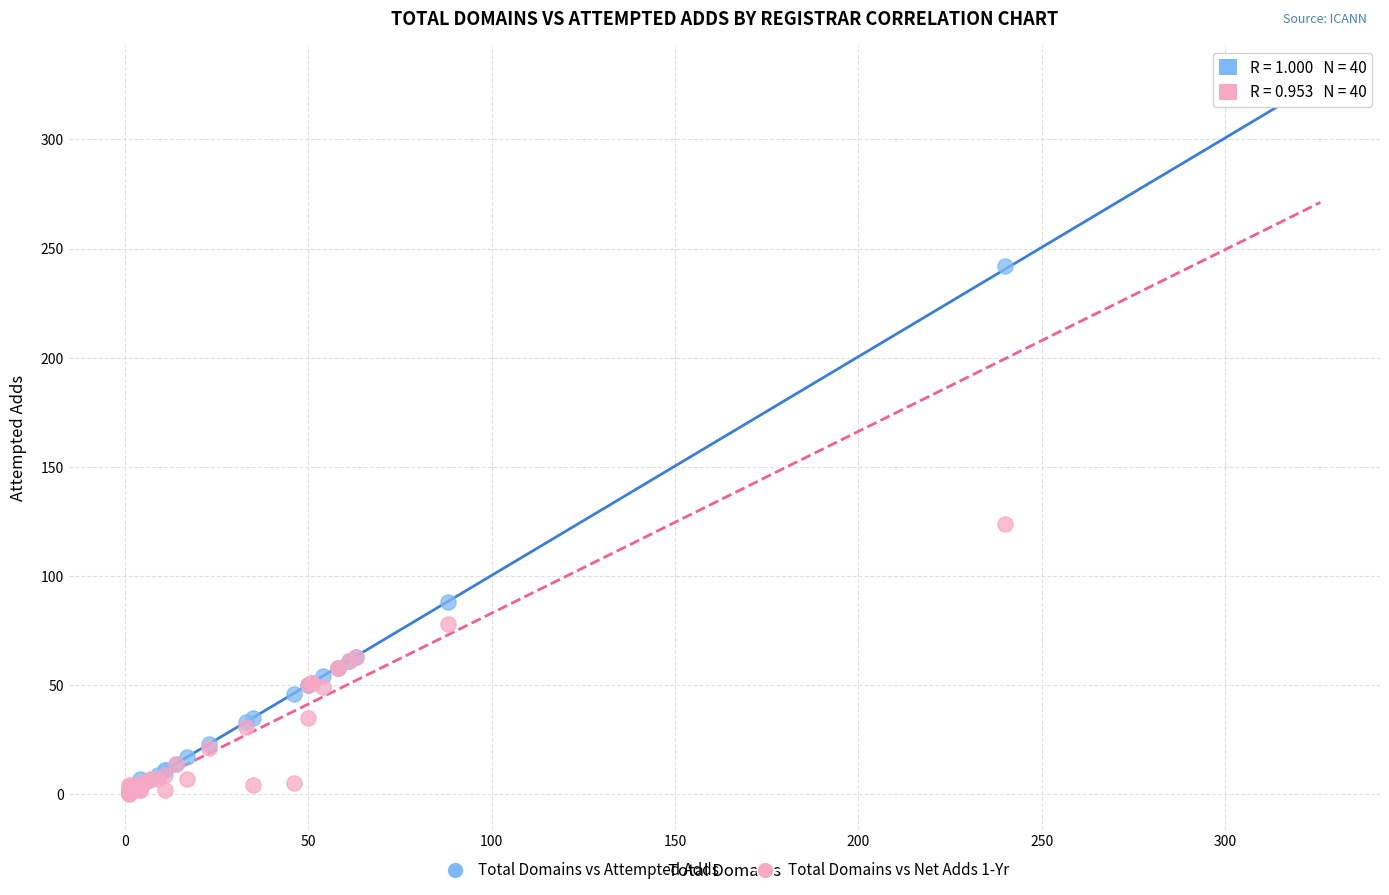

In the Total Domains vs Attempted Adds series, what Y value is closest to 163?

88